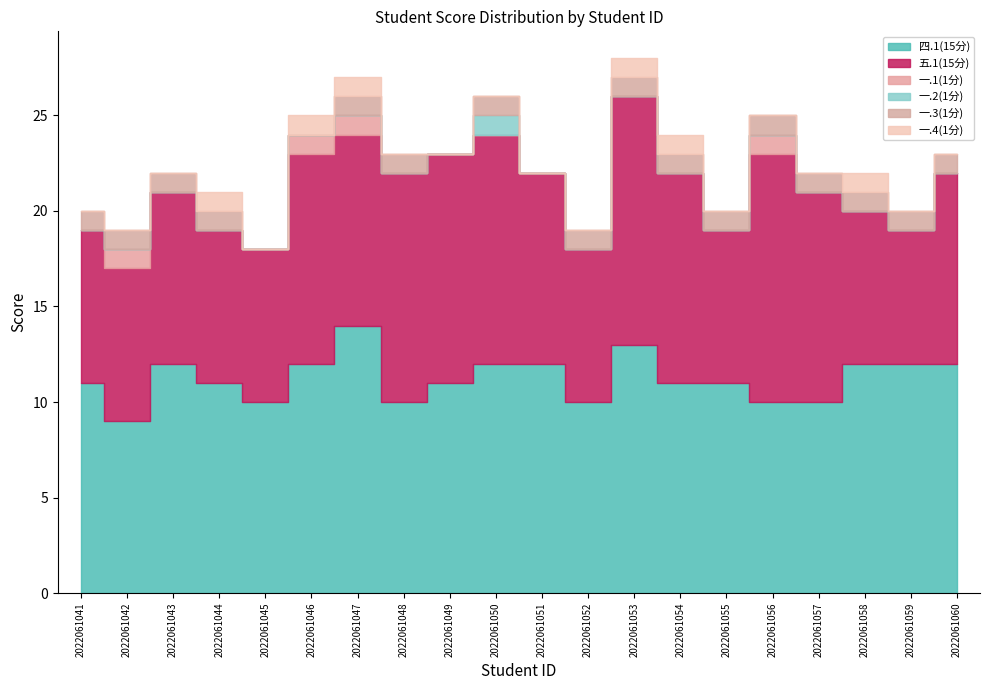

How many values in 一.4(1分) are above zero?

6